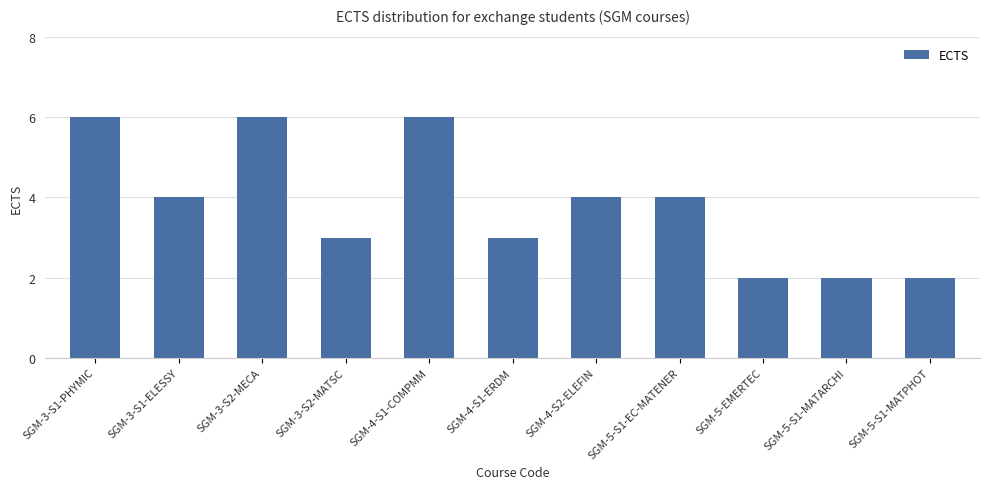

What is the average value?

4